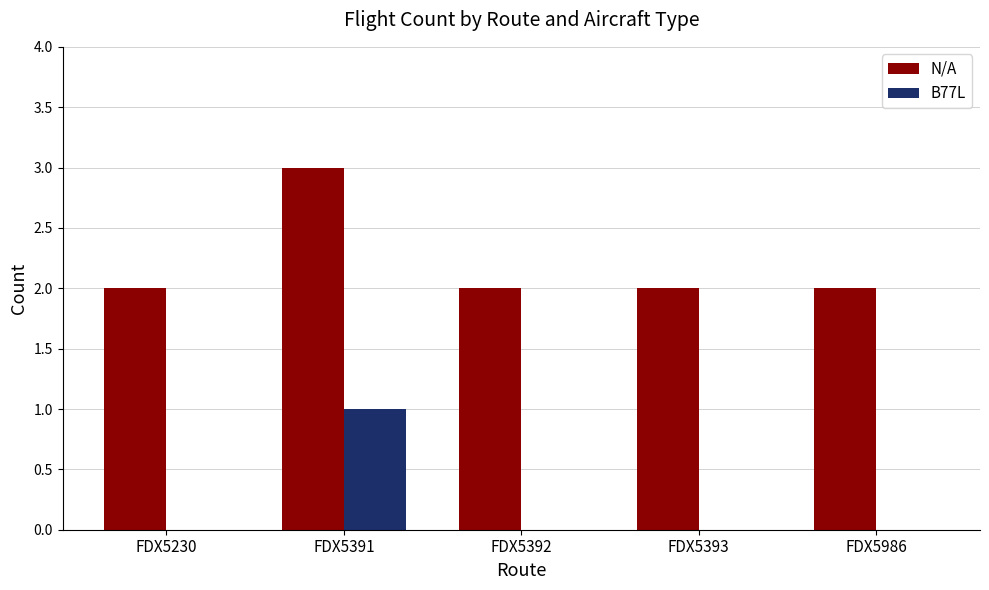

What is the approximate value of N/A at FDX5391?

3